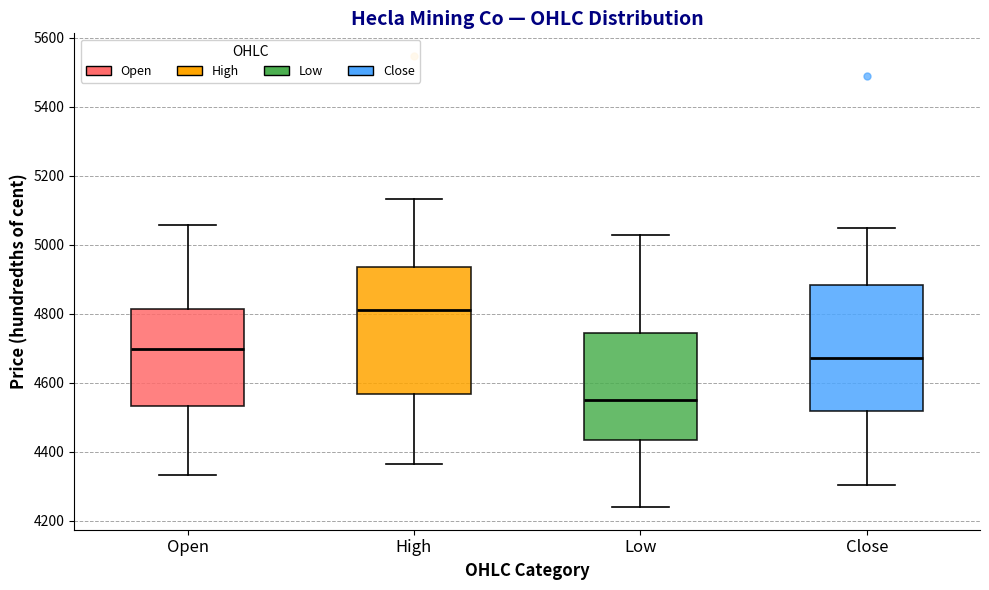

Where does the median line of the box for Close sit on the y-axis? The values are not printed on the chart, so give them approximately, as read against the axis.

4680